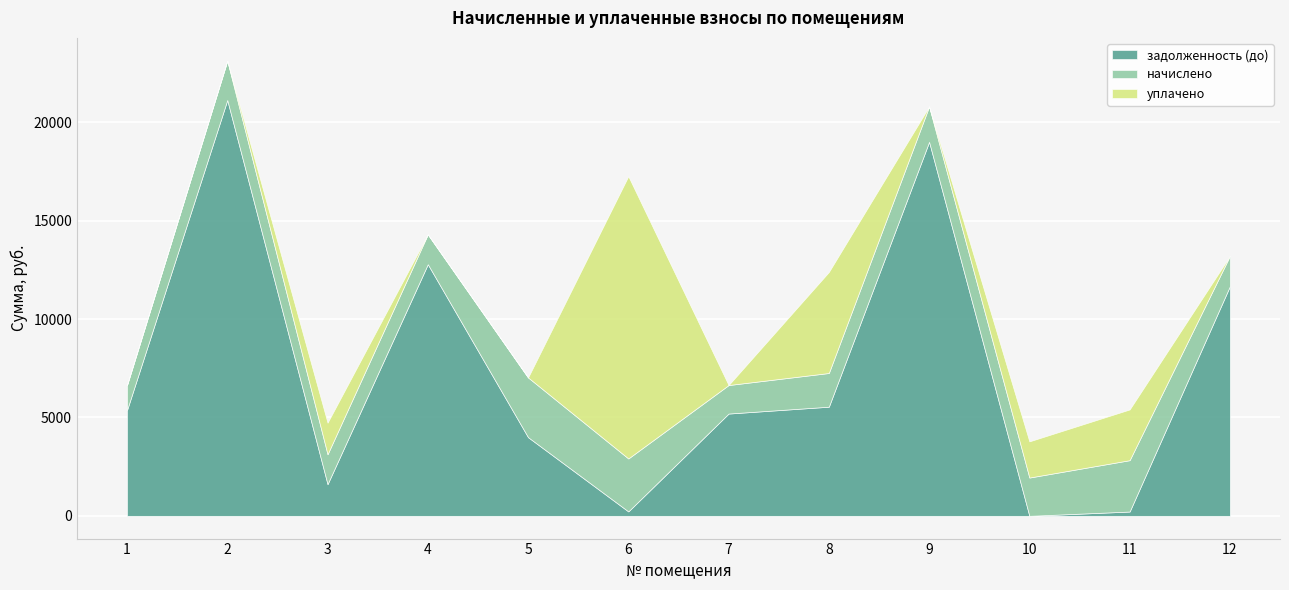

Where do задолженность (до) and уплачено first cross each other?

5 and 6